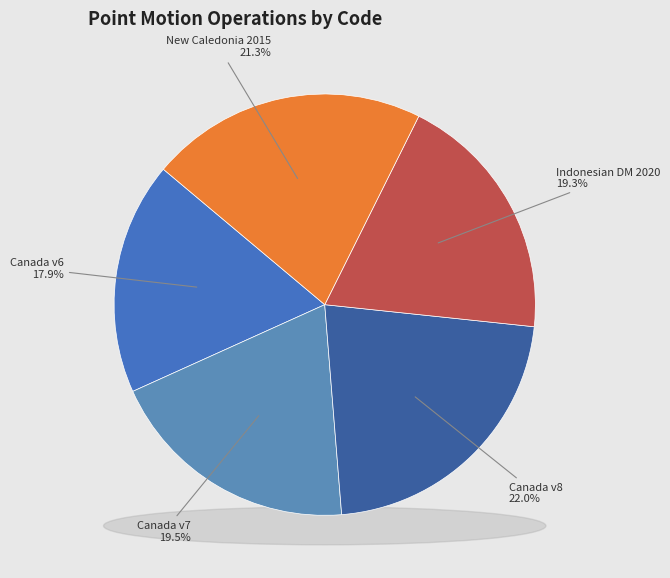

Which has a higher value, Indonesian Deformation Model 2020 or New Caledonia velocity model 2015?

New Caledonia velocity model 2015